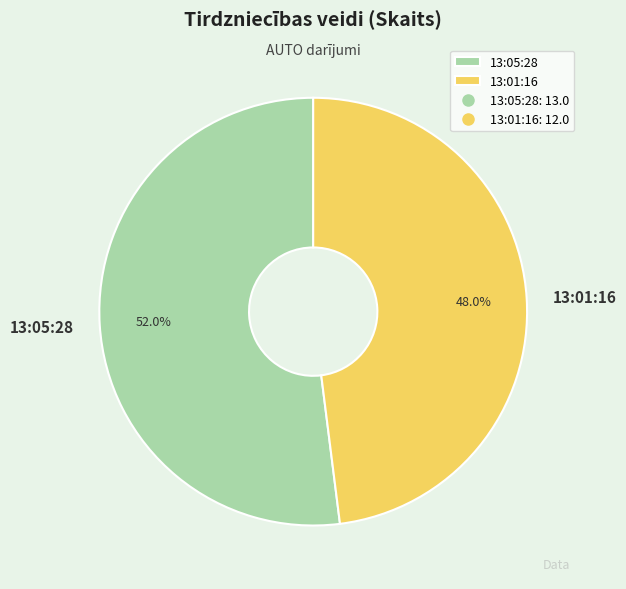

What is the ratio of the value at 13:05:28 to the value at 13:01:16?

1.1